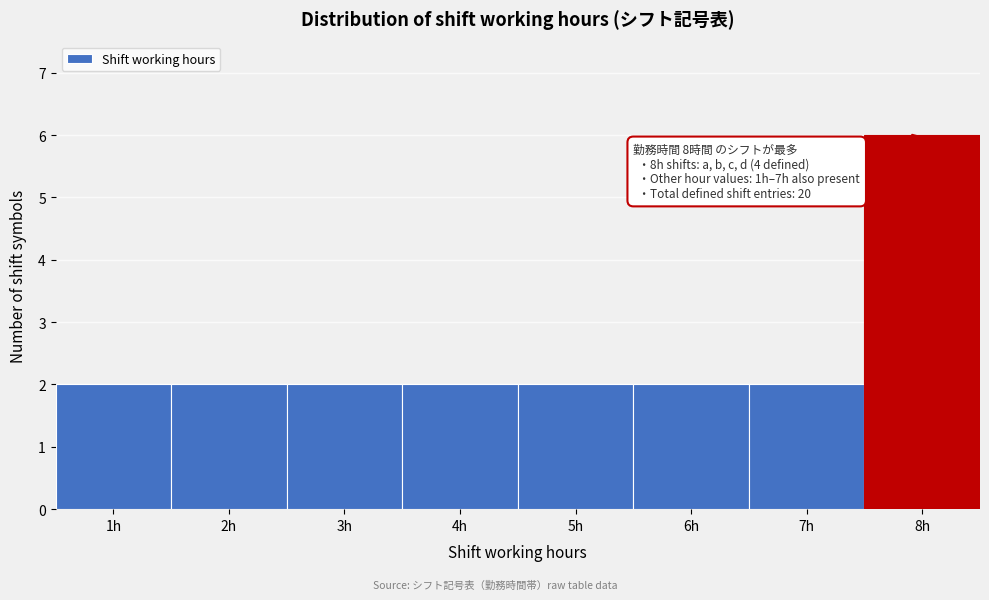

Over which range of the x-axis is the bar tallest?

7.5 to 8.5